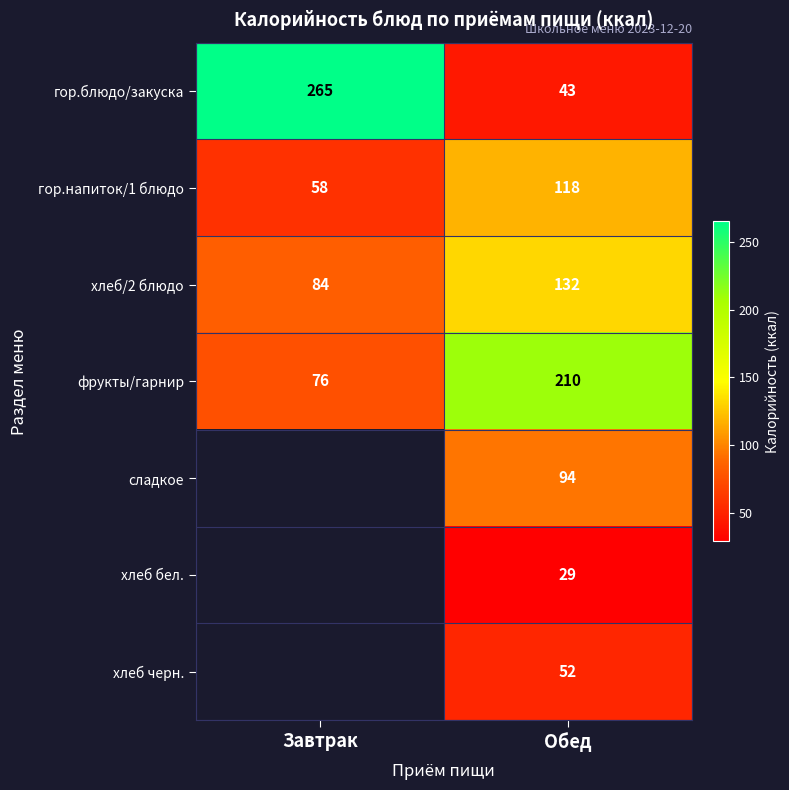

What value does the гор.блюдо/закуска series have at Обед, to the nearest 50?

50